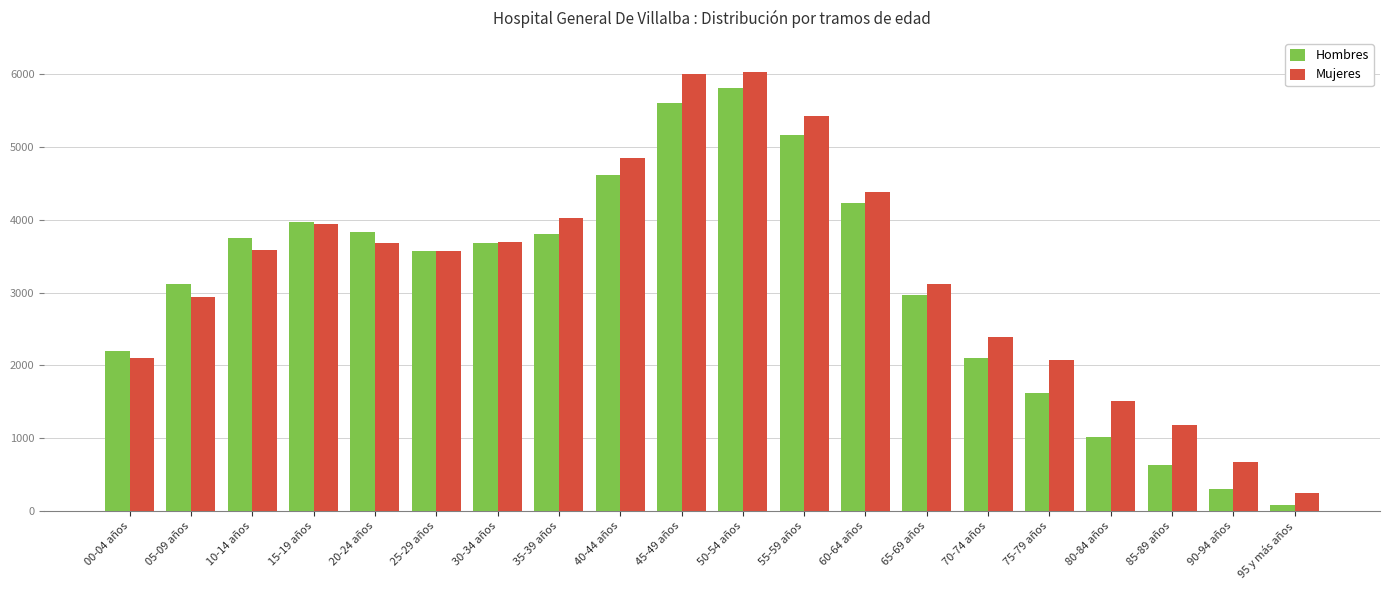

What is the sum of all Hombres values?

62070